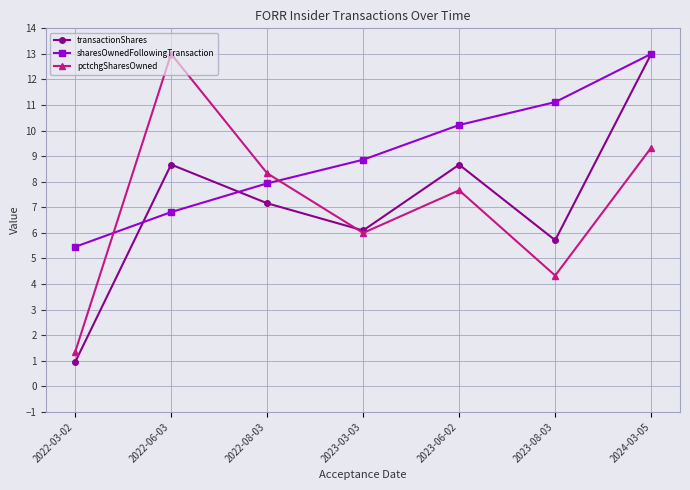

Which series changed the most between 2023-06-02 and 2024-03-05?

transactionShares